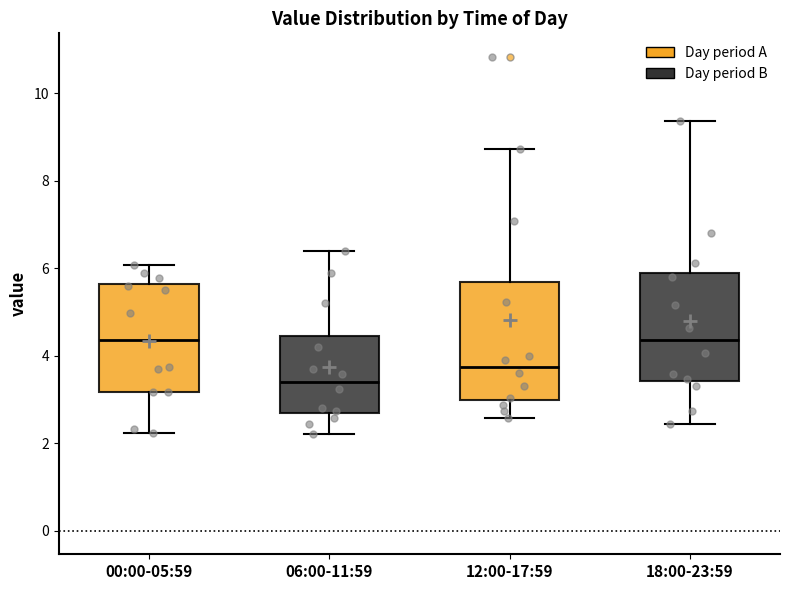

Where does the upper whisker of the box for 12:00-17:59 end on the y-axis? The values are not printed on the chart, so give them approximately, as read against the axis.

8.8